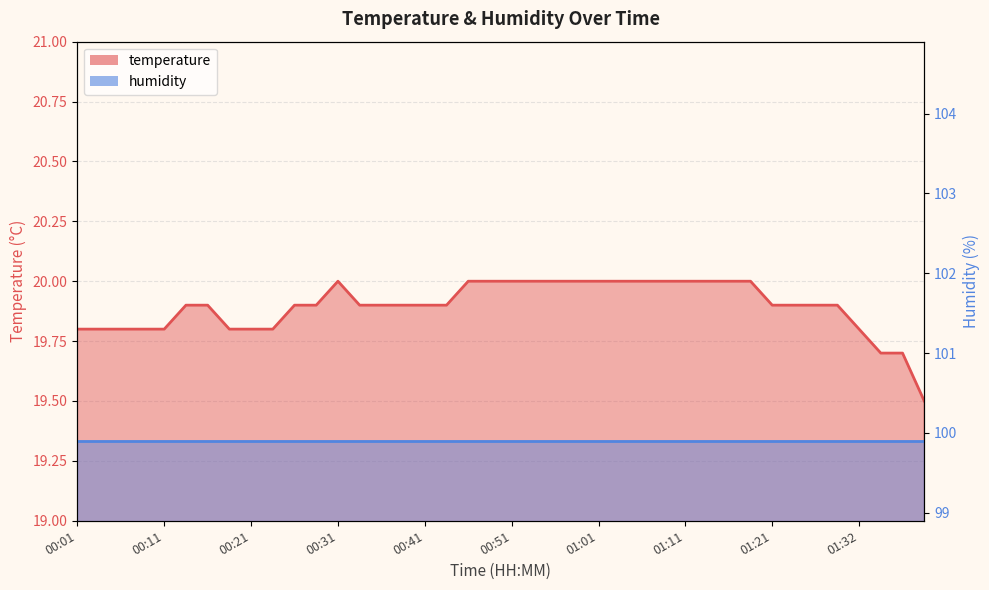

What is the change in value from 01:19 to 01:39?

-0.5